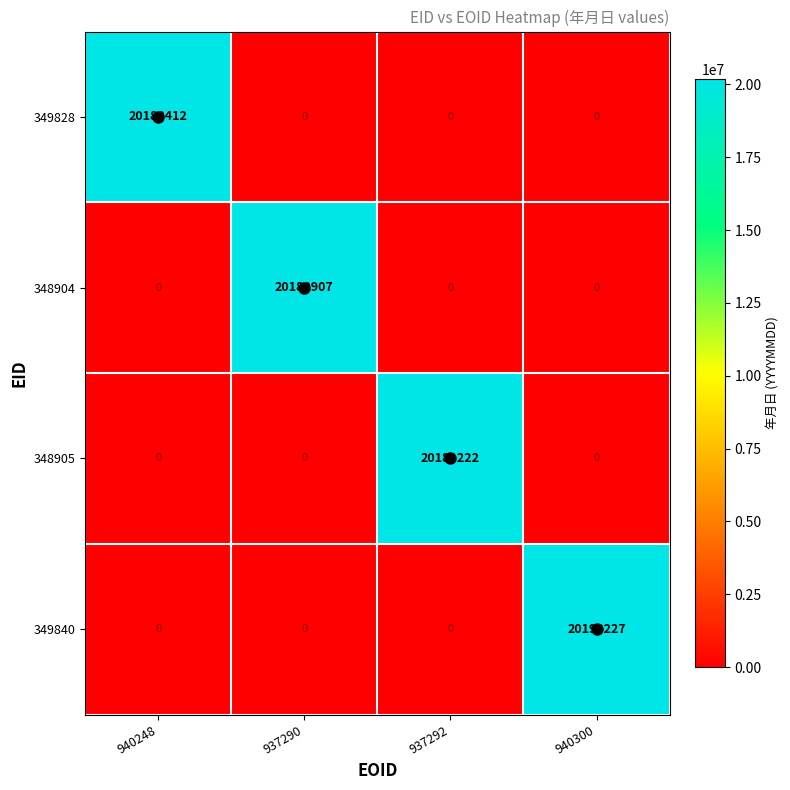

Which series has the largest total across all categories?

349840